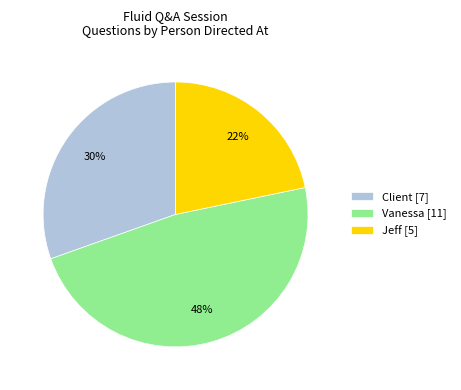

The Jeff slice represents 8% of the pie. True or false?

False